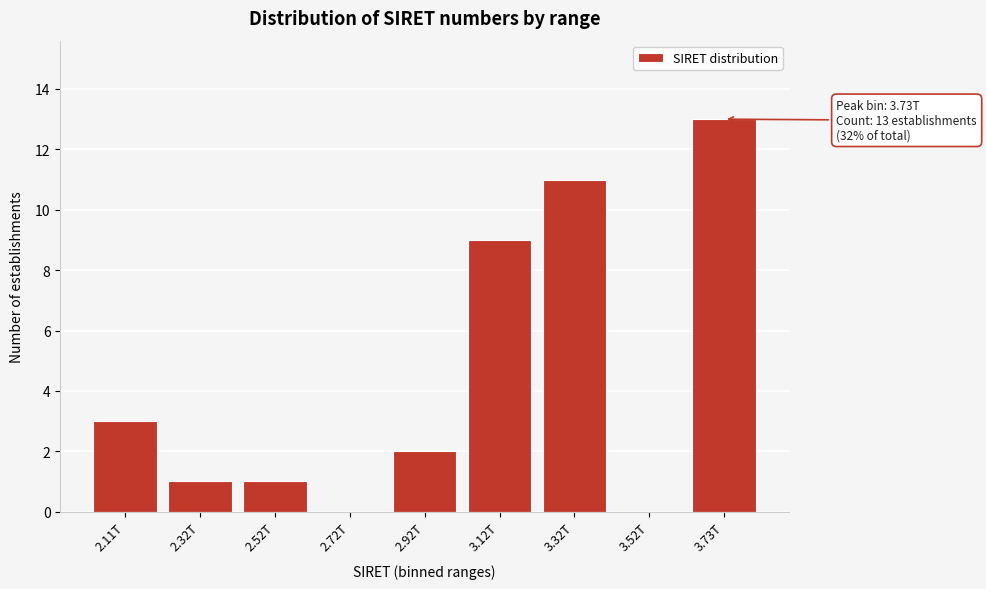

Reading right to left, extract all data points from this chart.

3.73T=13	3.52T=0	3.32T=11	3.12T=9	2.92T=2	2.72T=0	2.52T=1	2.32T=1	2.11T=3